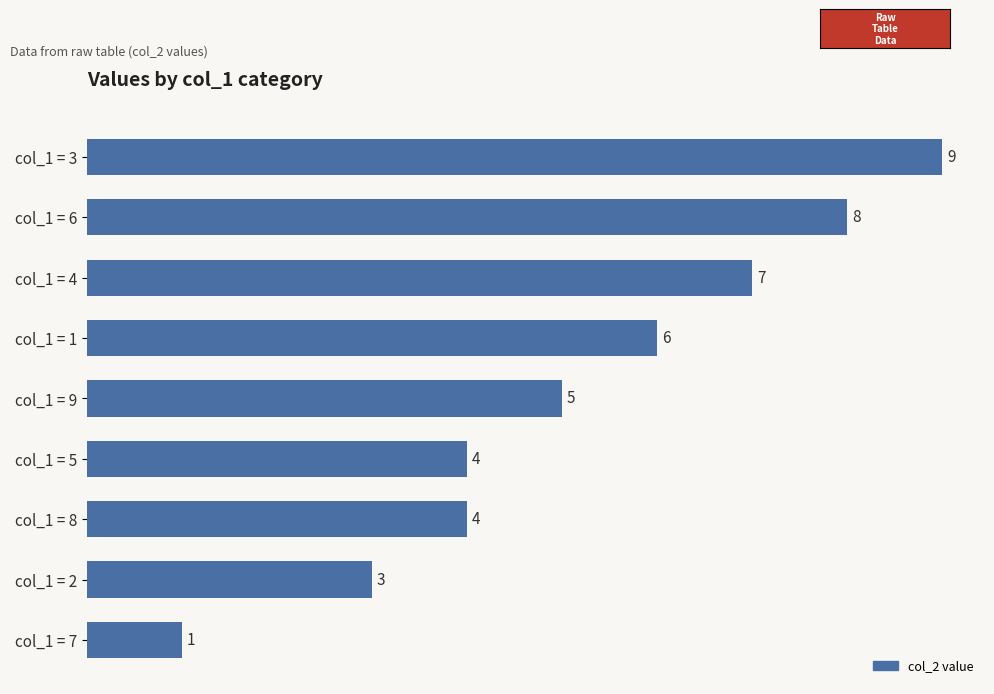

The chart shows a value of 9 at col_1 = 3. True or false?

True